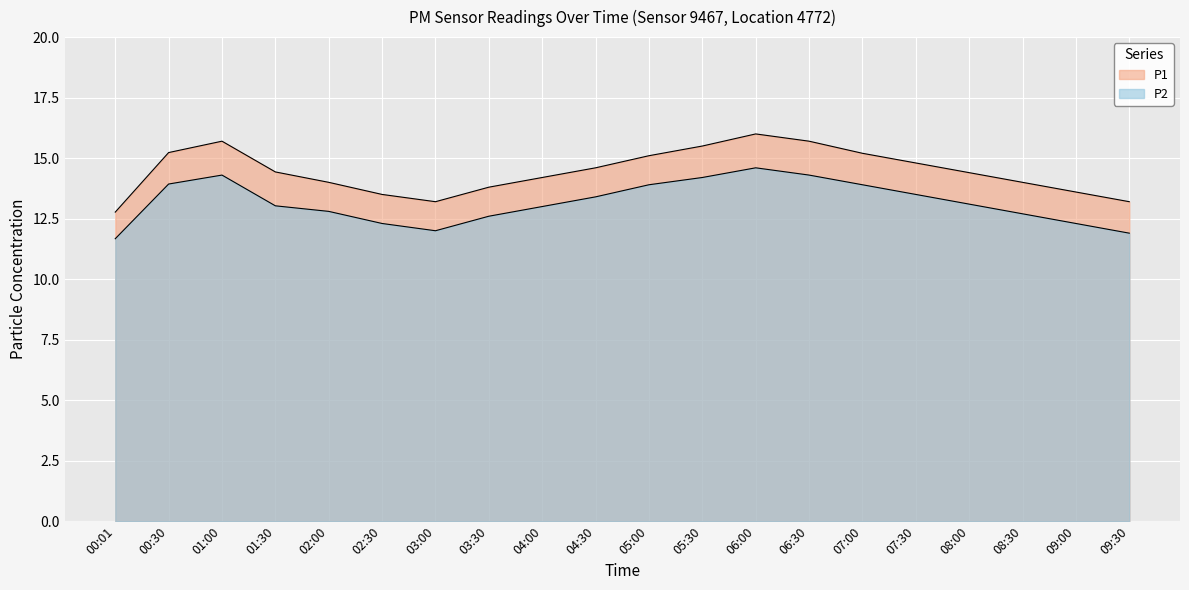

How many interior local peaks does the P2 series have?

2